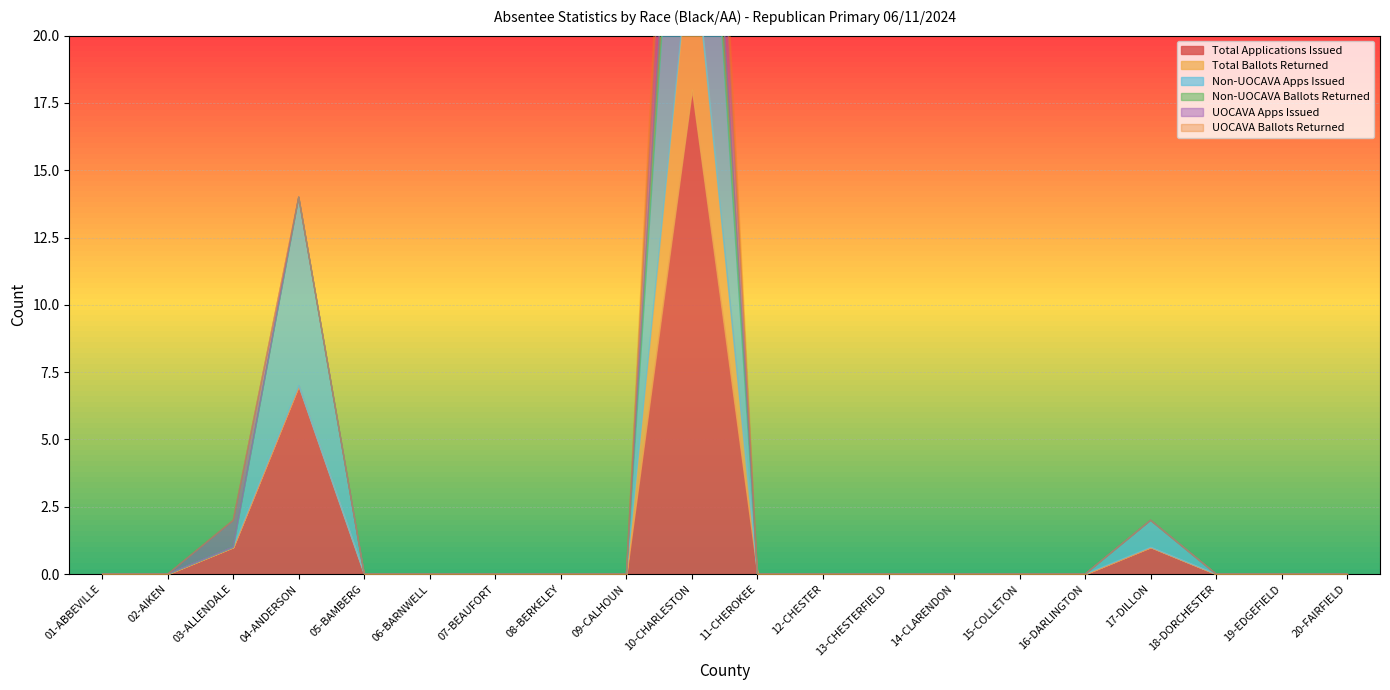

What are all the series names shown in the legend?

Total Applications Issued, Total Ballots Returned, Non-UOCAVA Apps Issued, Non-UOCAVA Ballots Returned, UOCAVA Apps Issued, UOCAVA Ballots Returned